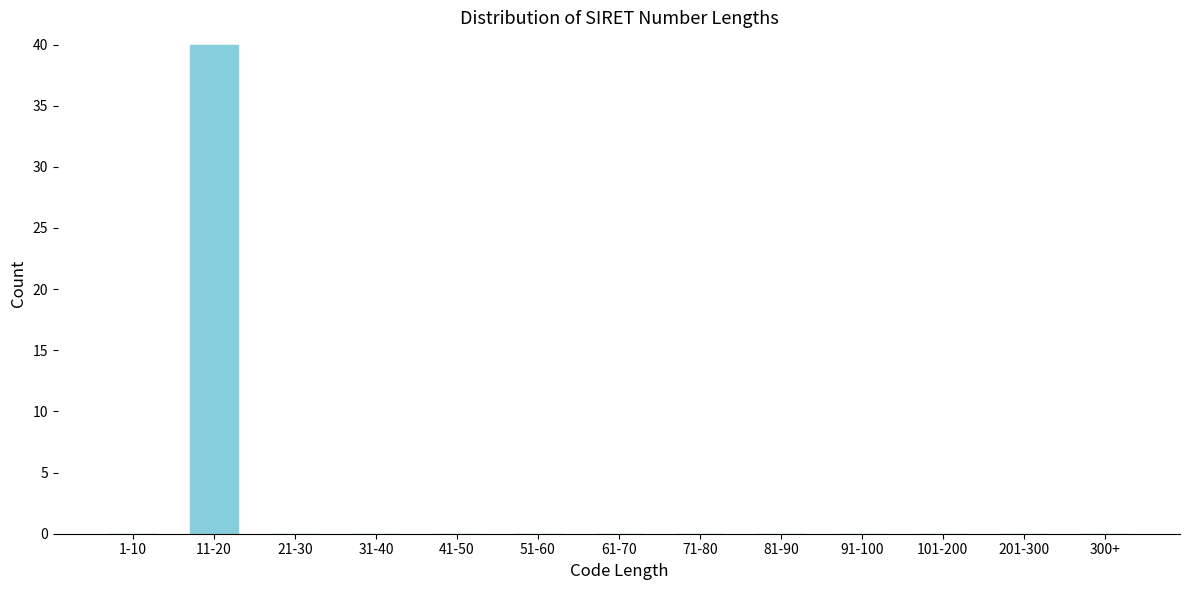

Reading left to right, extract all data points from this chart.

1-10=0	11-20=40	21-30=0	31-40=0	41-50=0	51-60=0	61-70=0	71-80=0	81-90=0	91-100=0	101-200=0	201-300=0	300+=0